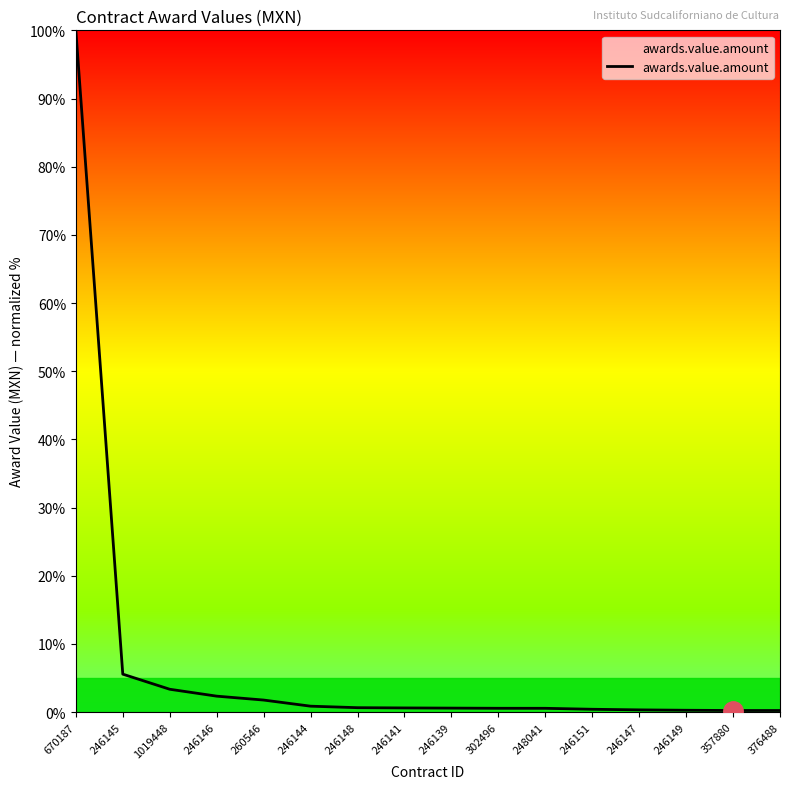

What position from the left is 246147?

13